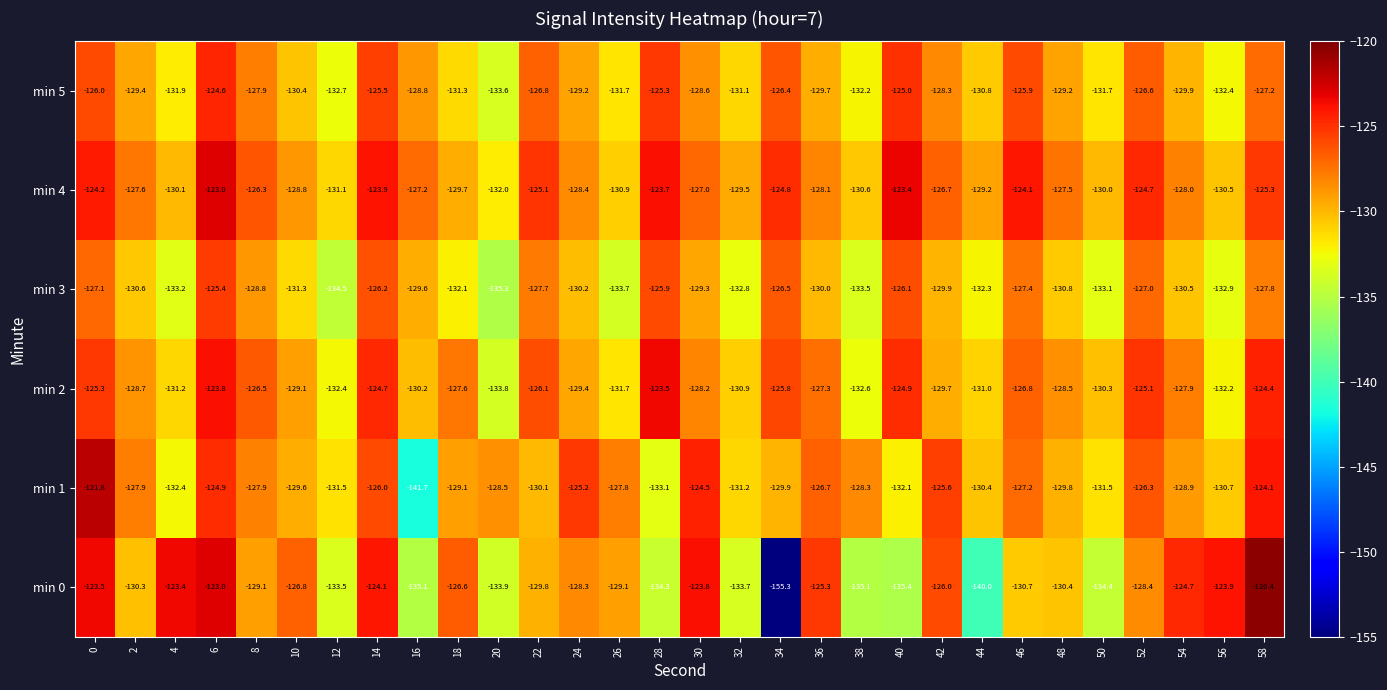

At which category is the sum across all series the highest?

6